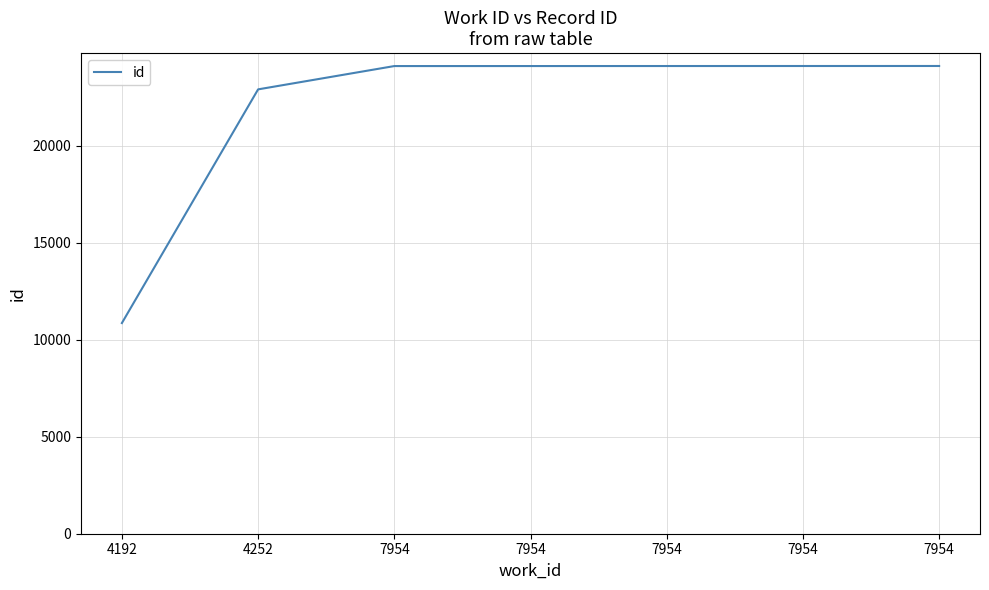

Is this an area chart (filled region under the line)?

No